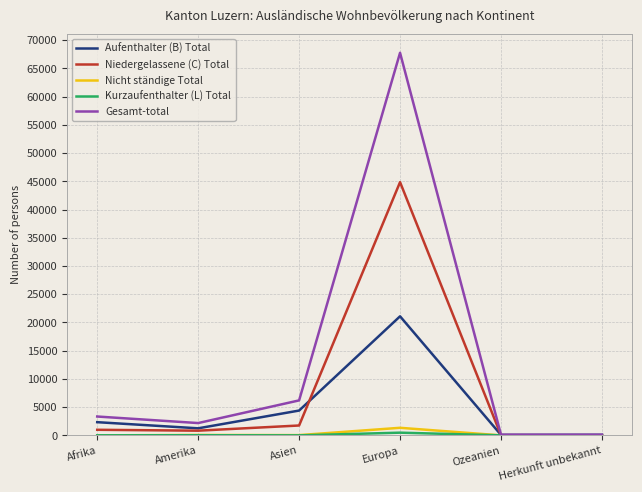

Which series has the widest spread of values?

Gesamt-total